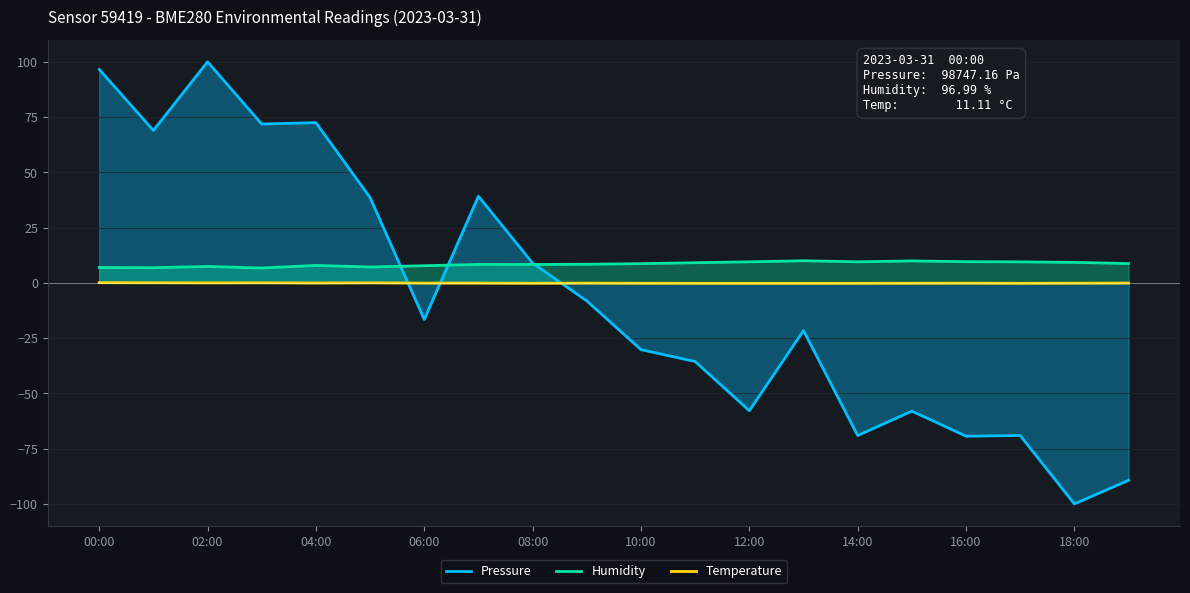

What is the value of the Humidity point at the 11th from the left?

8.7